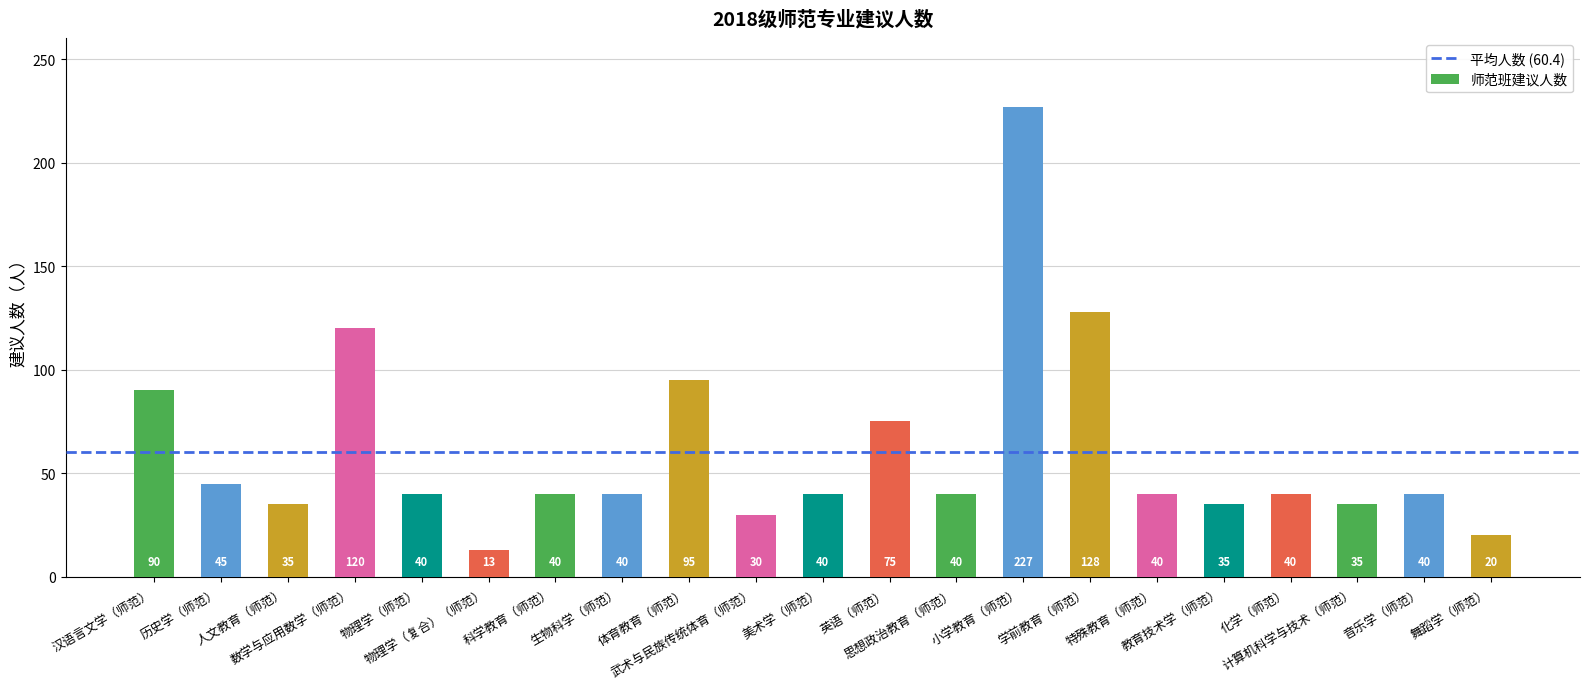

What position from the right is 英语（师范）?

10